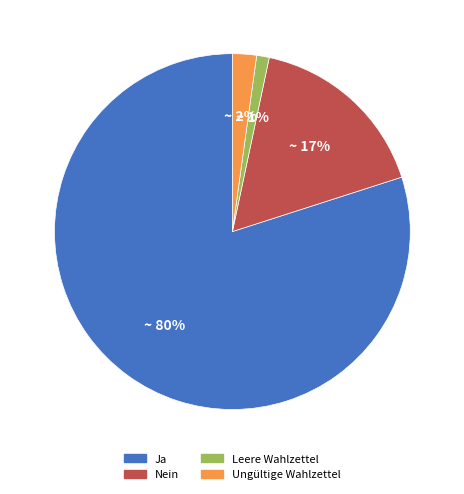

Is there a majority slice in this chart?

Yes